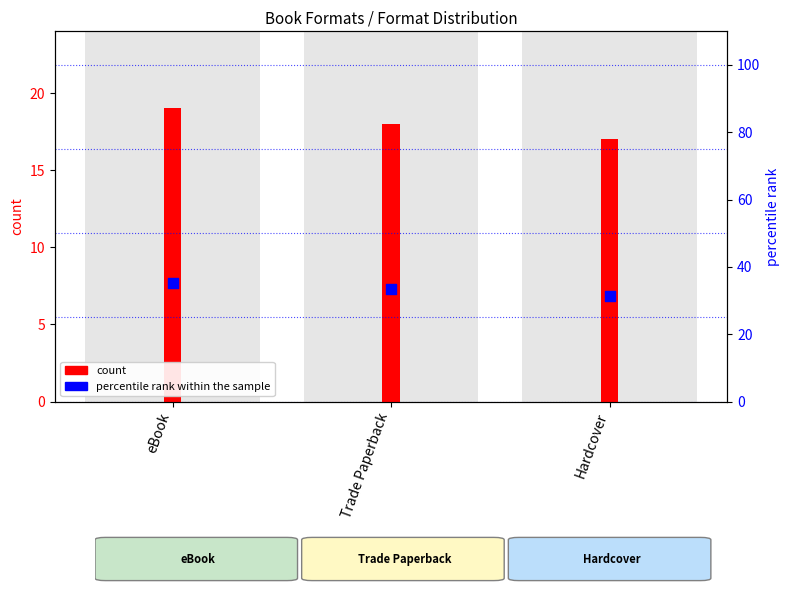

What are all the series names shown in the legend?

count, percentile rank within the sample